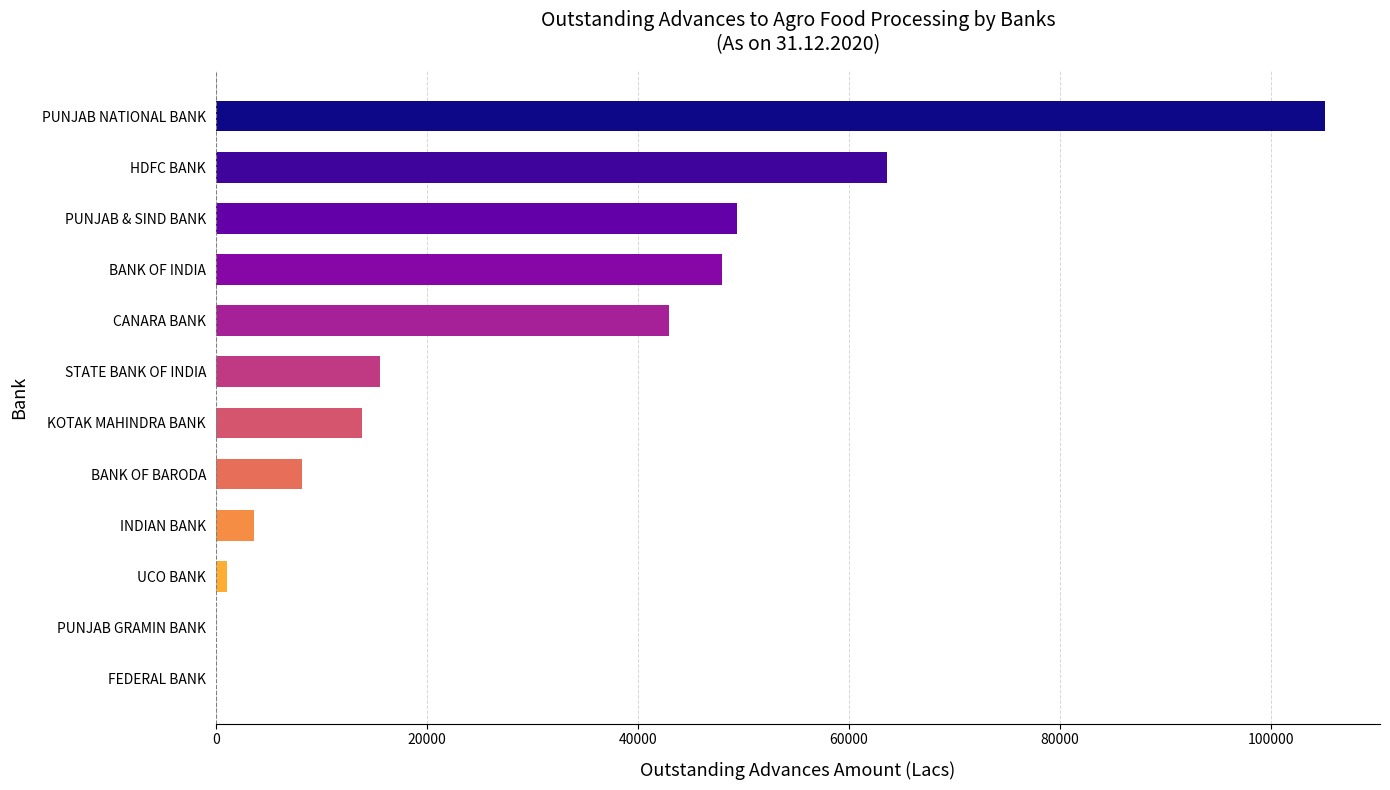

True or false: the data shows 13886 at KOTAK MAHINDRA BANK.

True